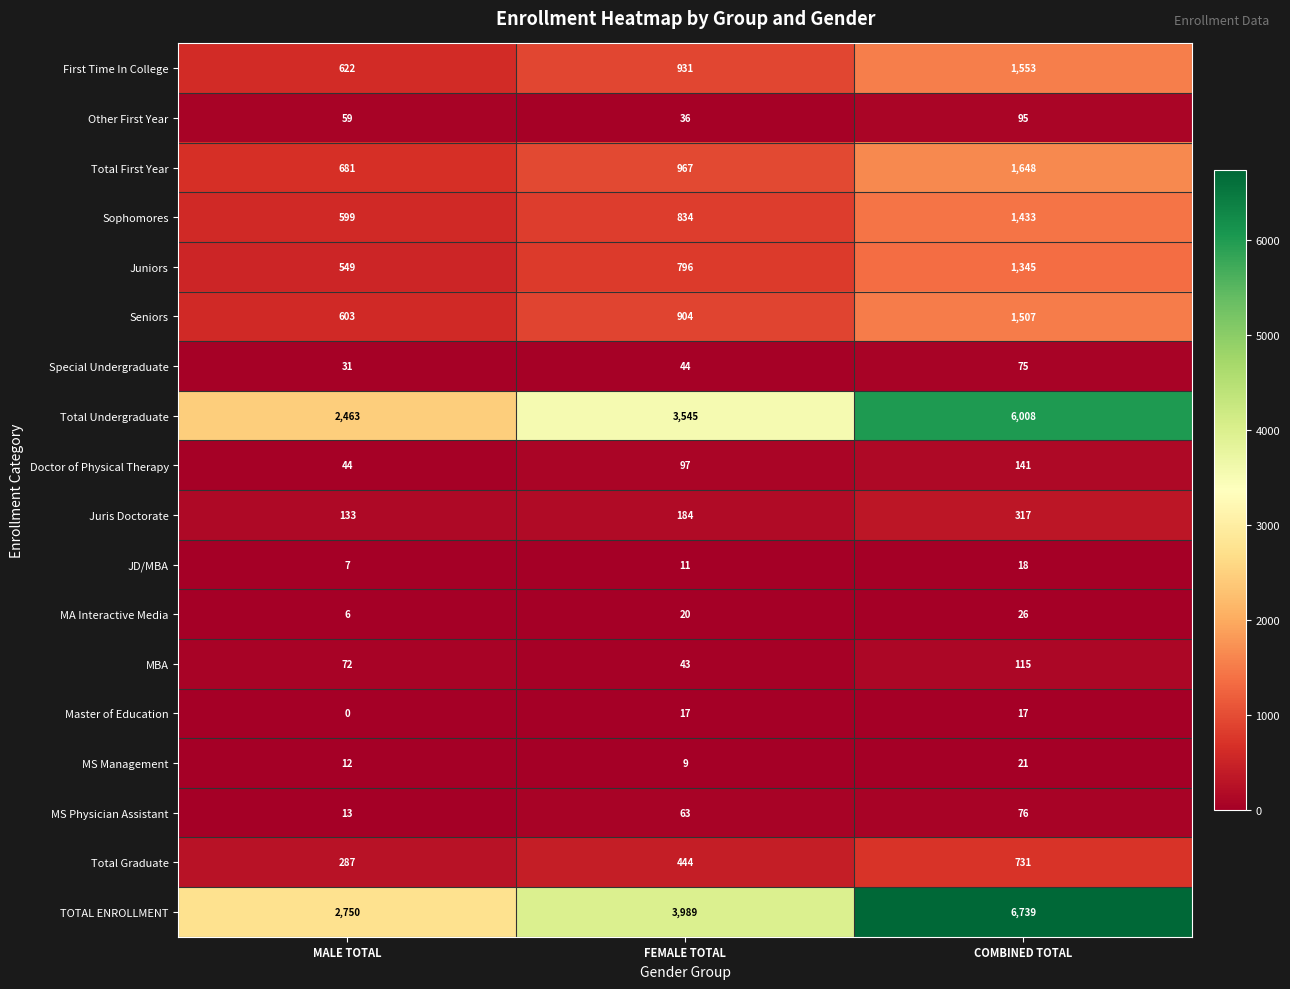

Which series has the largest range (max minus min)?

TOTAL ENROLLMENT